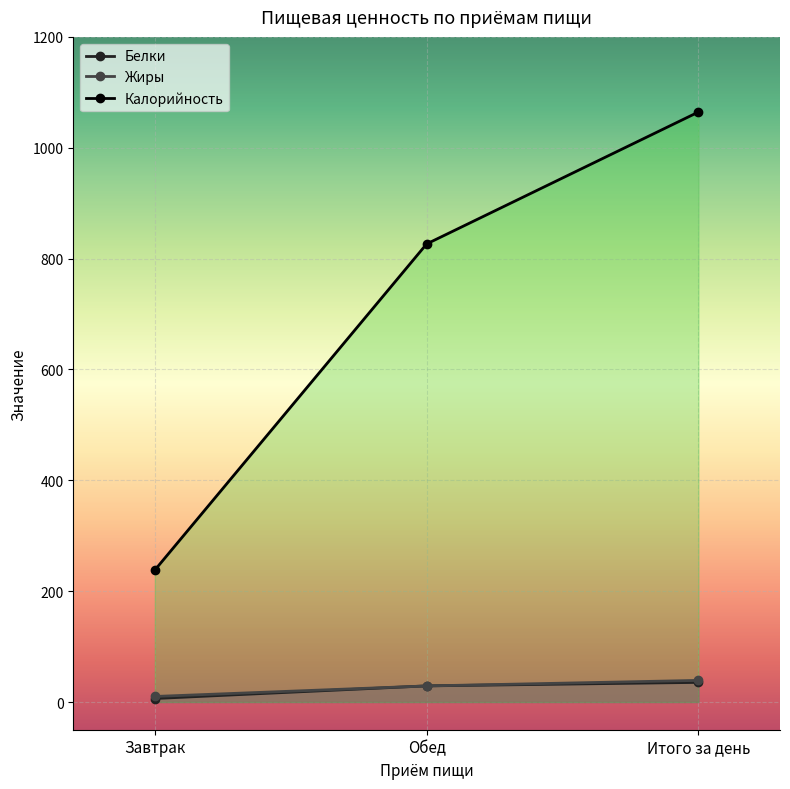

Is it true that Жиры equals 65.3 at Итого за день?

False